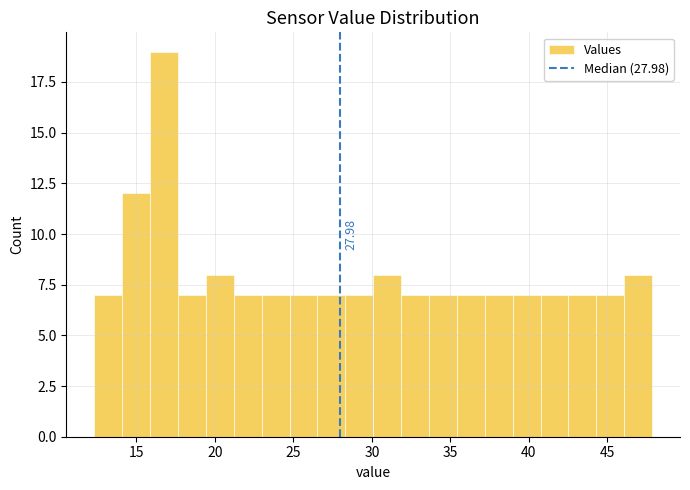

Read against the x-axis, roughly where is the centre of the tallest bar?

17.0